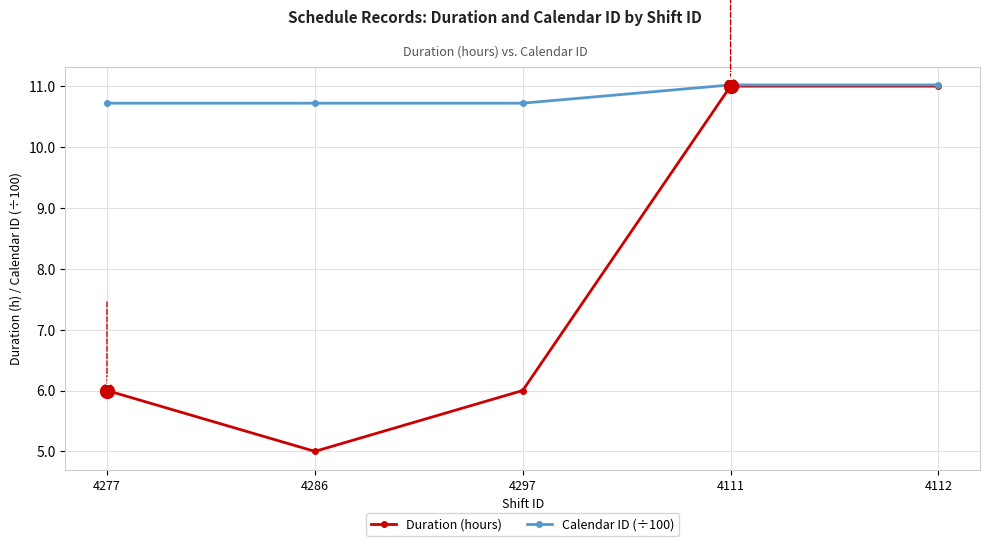

Which series changed the most between 4286 and 4297?

Duration (hours)